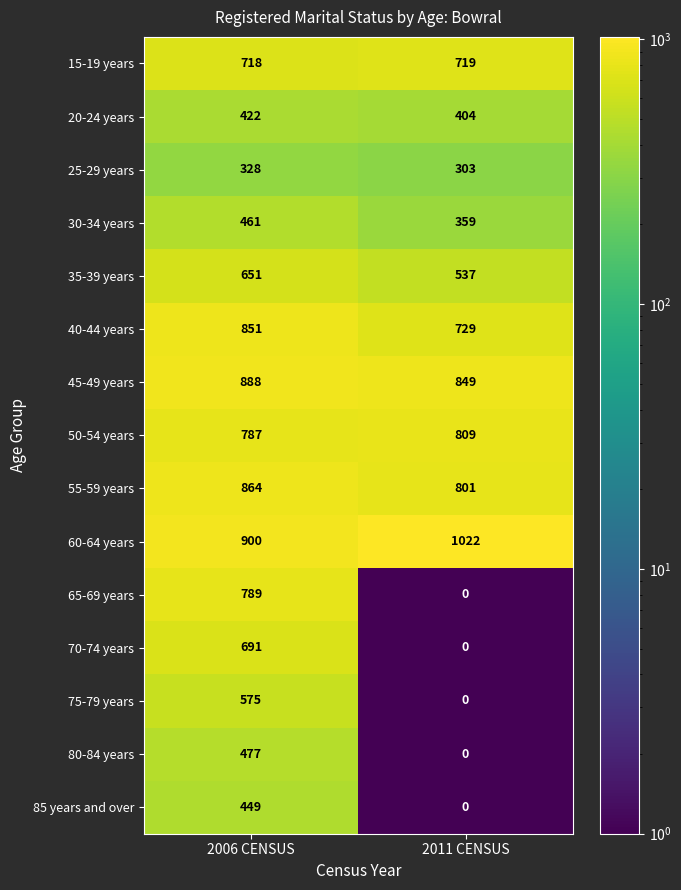

Which series has the largest total across all categories?

60-64 years